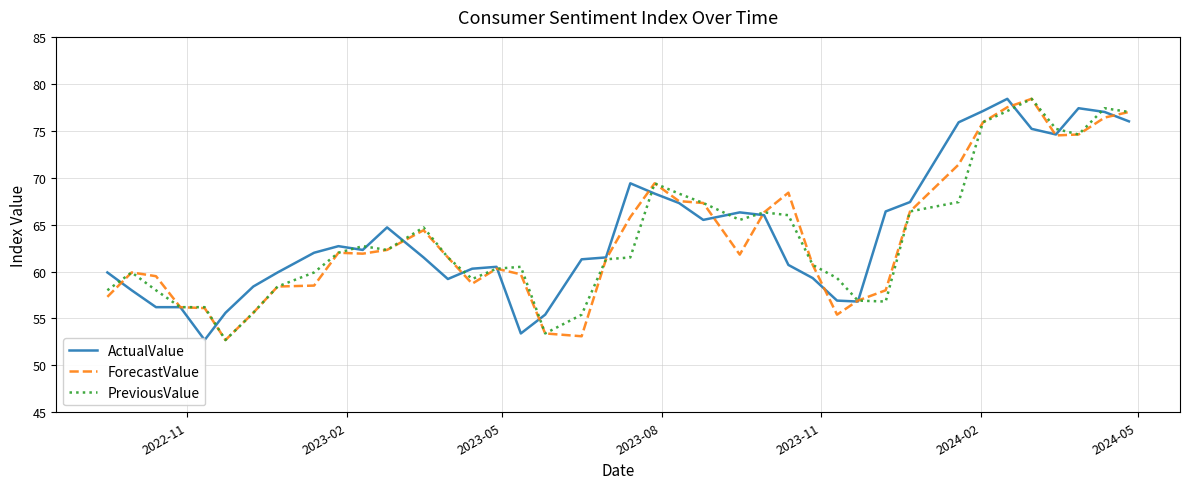

In PreviousValue, how many points are higher than both neighbors (excluding endpoints)?

8